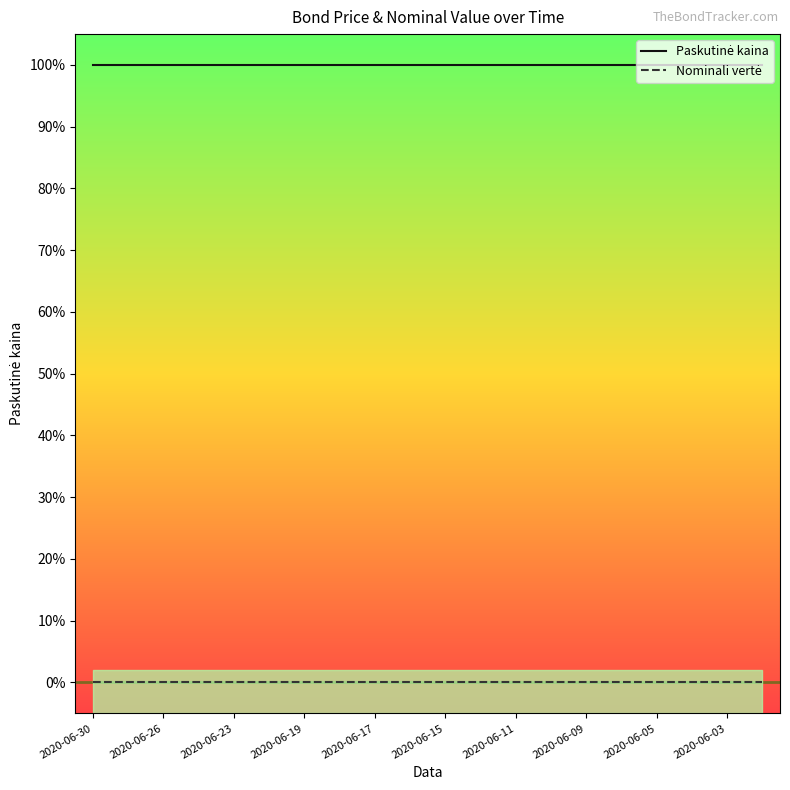

How many categories are shown in the chart?

20